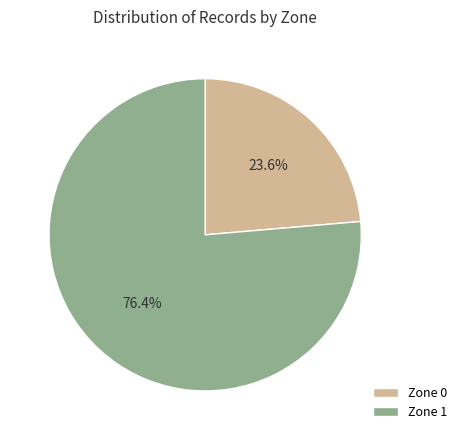

Count the number of slices in the pie.

2